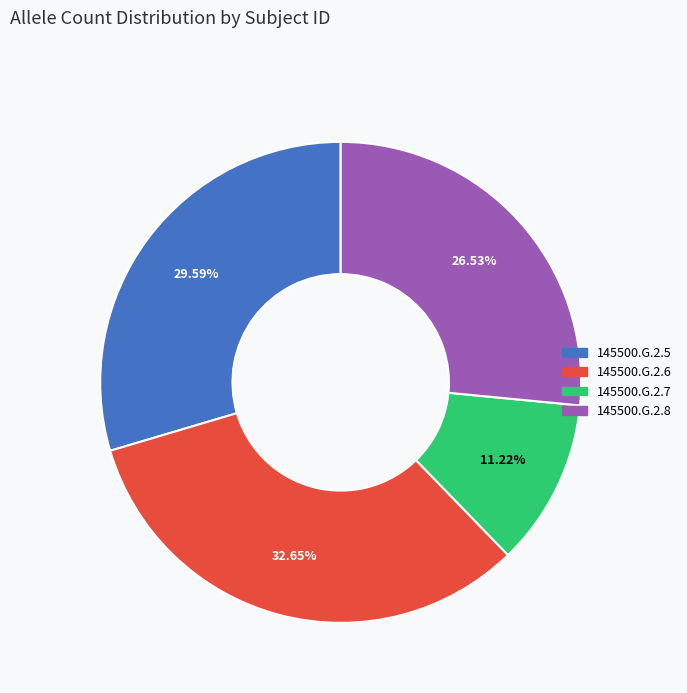

To the nearest percent, what is the difference between the largest and smallest slice percentages?

21%